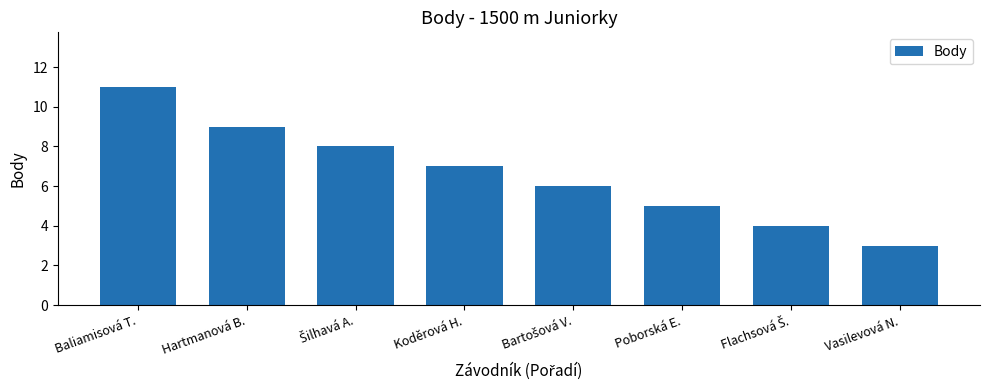

What position from the right is Hartmanová B.?

7